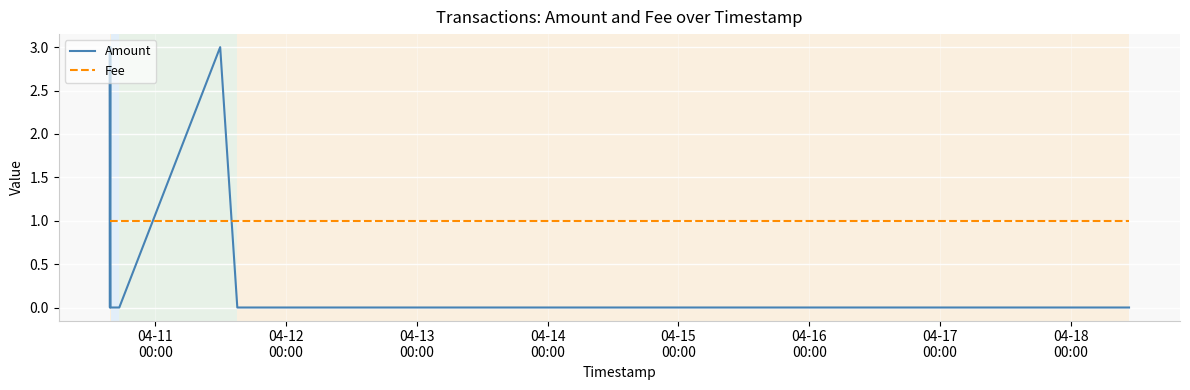

Reading right to left, extract all data points from this chart.

Amount: 0	0	3	0	0	0	3	1	0	3
Fee: 1	1	1	1	1	1	1	1	1	1